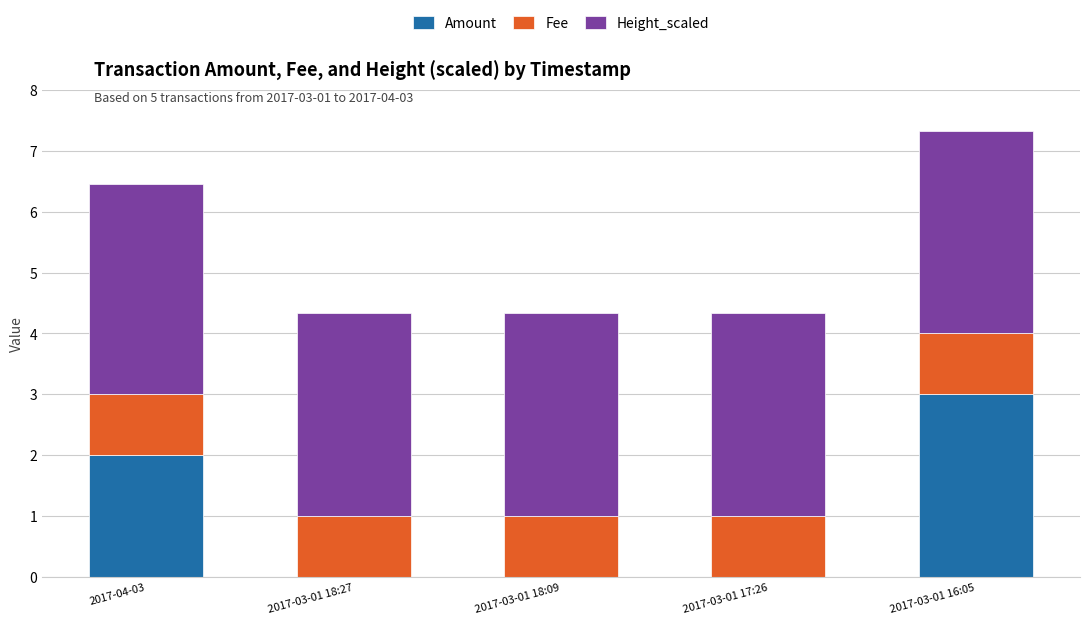

What are all the series names shown in the legend?

Amount, Fee, Height_scaled